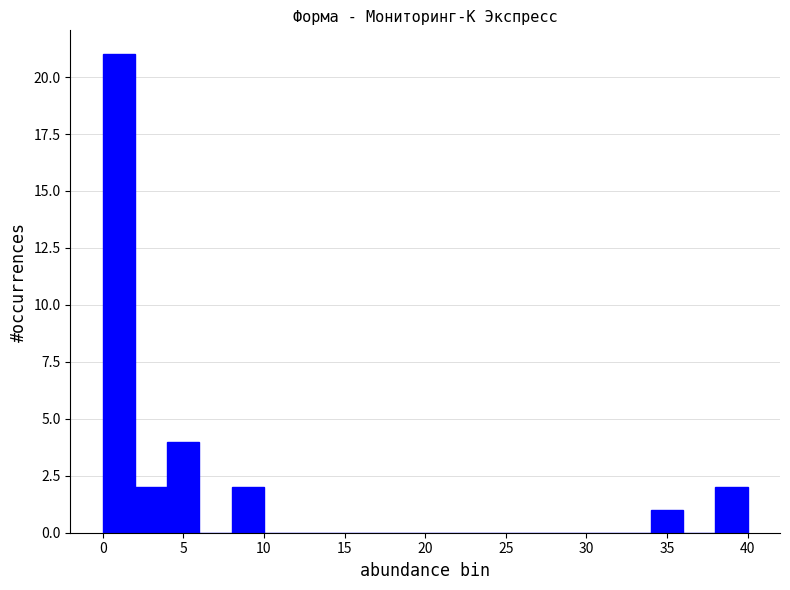

Over which range of the x-axis is the bar tallest?

0 to 2